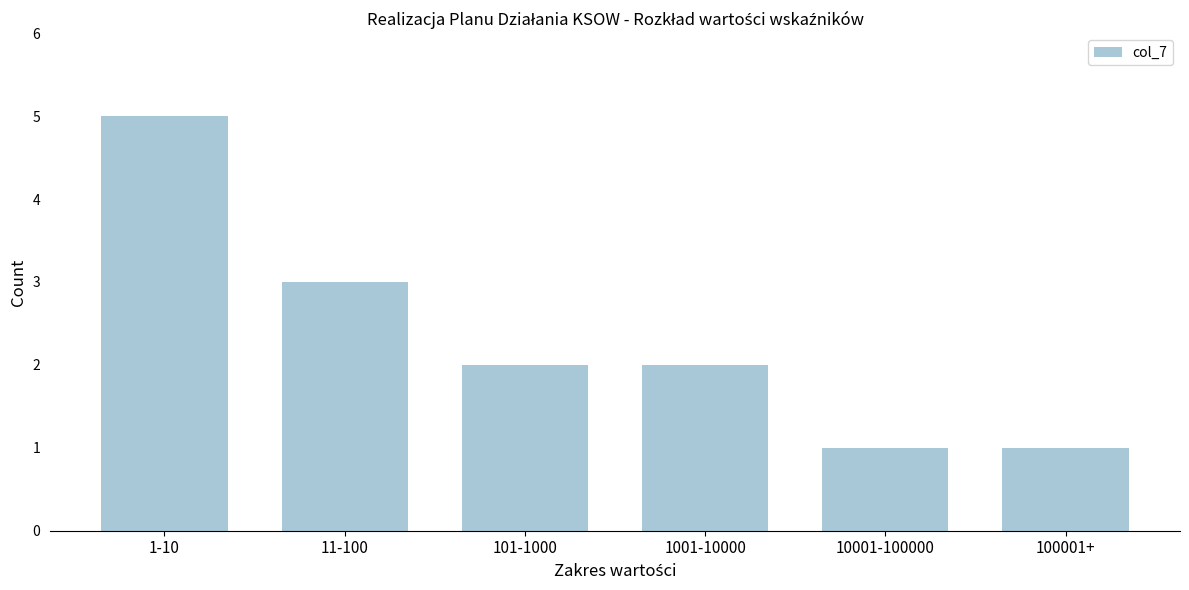

Reading right to left, list all the values displayed in this chart.

1	1	2	2	3	5